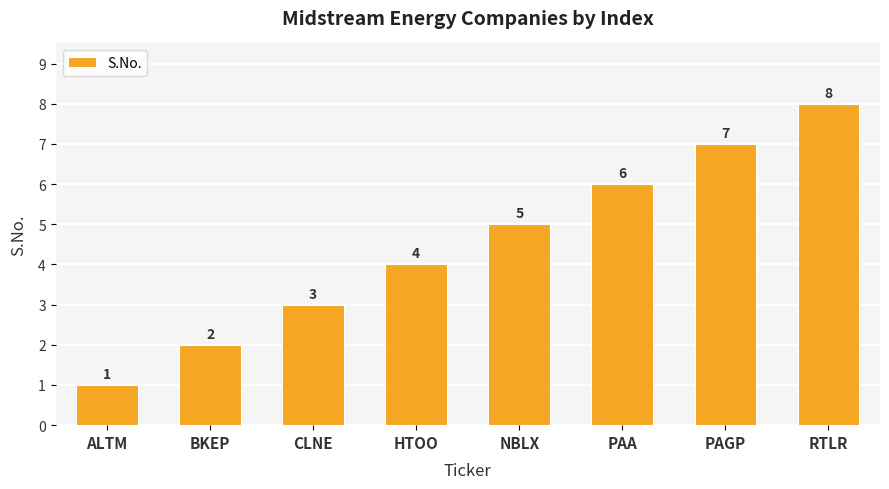

Which category has the highest value across all series?

RTLR